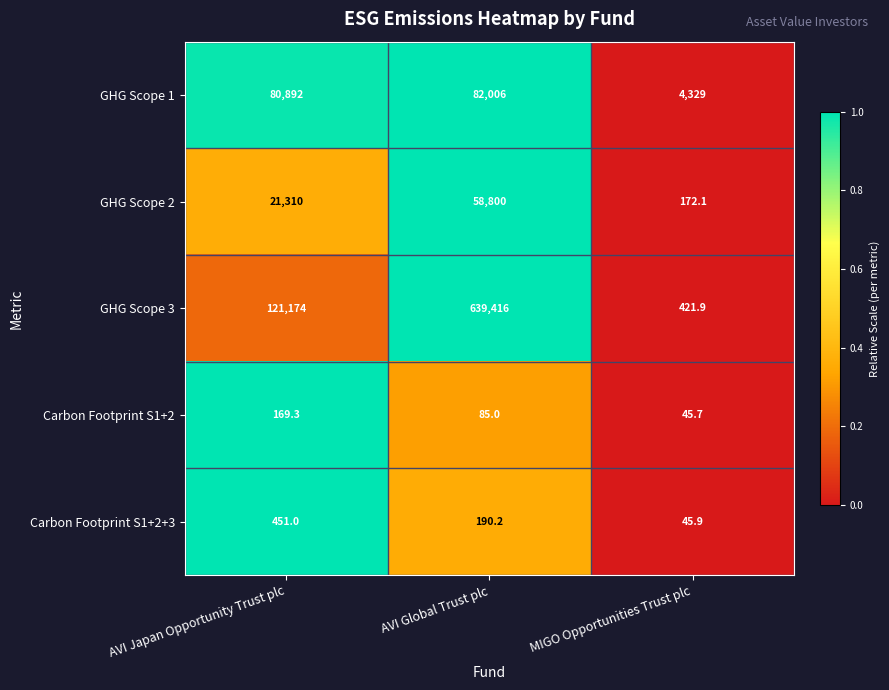

Reading right to left, list all the values displayed in this chart.

GHG Scope 1: 4329.0	82006.0	80892.0
GHG Scope 2: 172.1	58800.0	21310.0
GHG Scope 3: 421.9	639416.0	121174.0
Carbon Footprint S1+2: 45.7	85.0	169.3
Carbon Footprint S1+2+3: 45.9	190.2	451.0